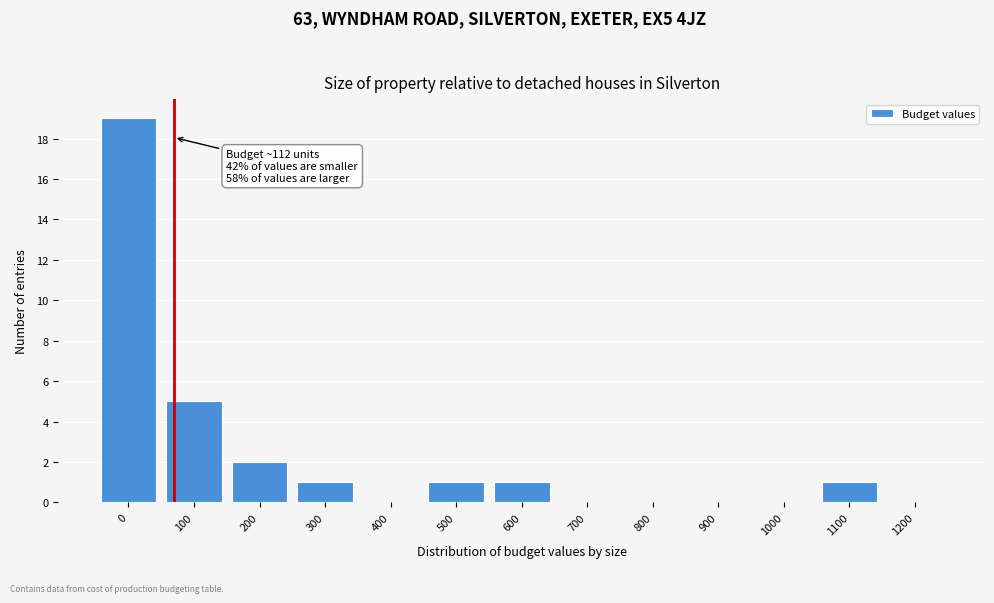

Reading left to right, transcribe all the data shown in this chart.

0=19	100=5	200=2	300=1	400=0	500=1	600=1	700=0	800=0	900=0	1000=0	1100=1	1200=0